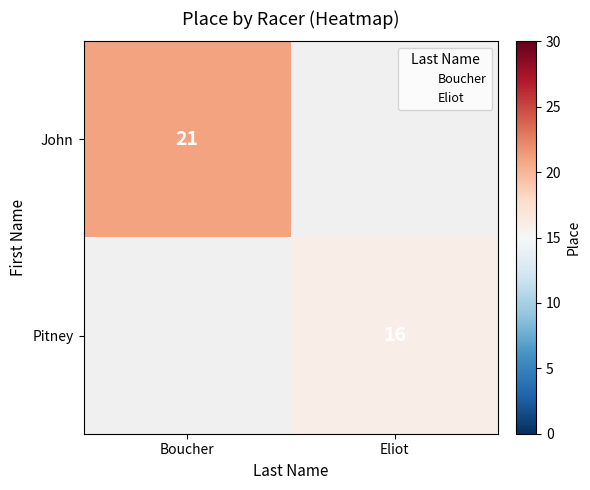

Is the value of John at Boucher greater than the value of Pitney at Eliot?

Yes